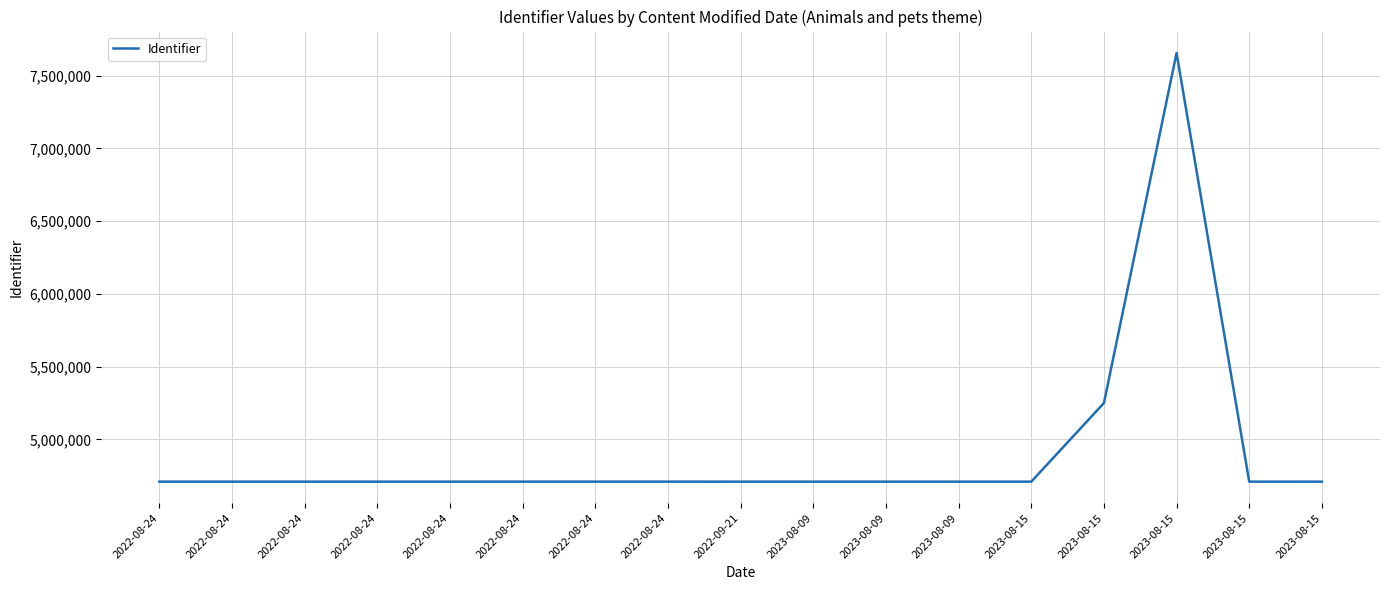

What is the value of the 15th point from the left?

4709068